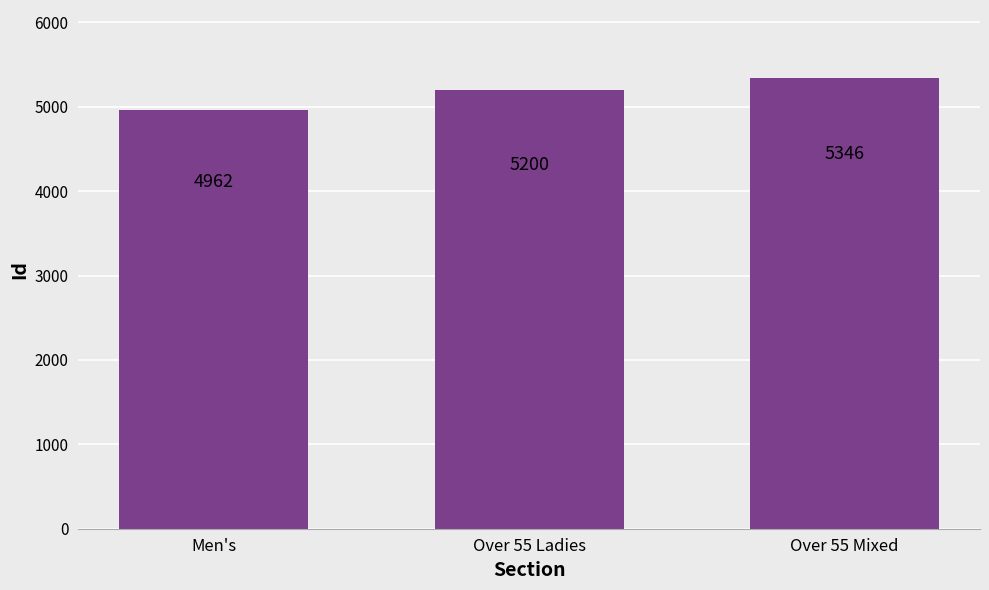

What value does the data have at Men's?

4962